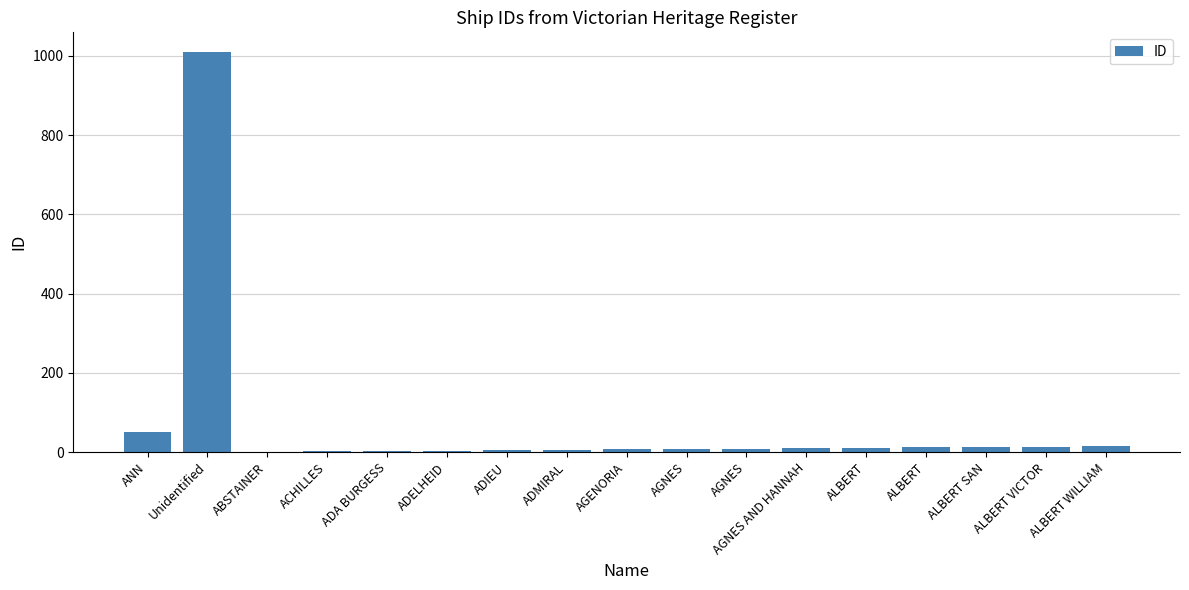

Where does the data first go above 9?

ANN